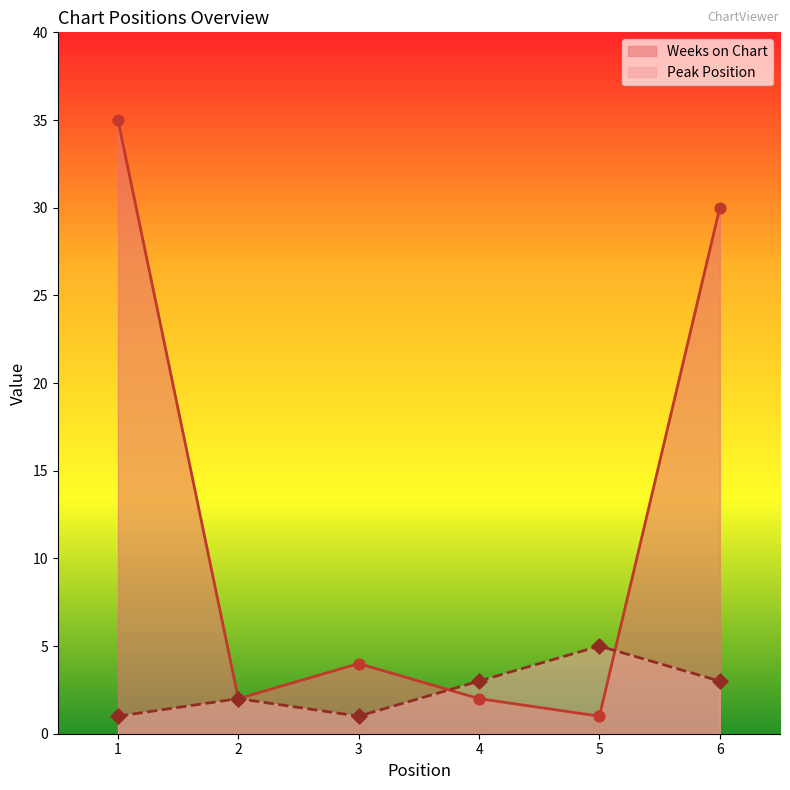

Which series has the largest Y range (max minus min)?

Weeks on Chart